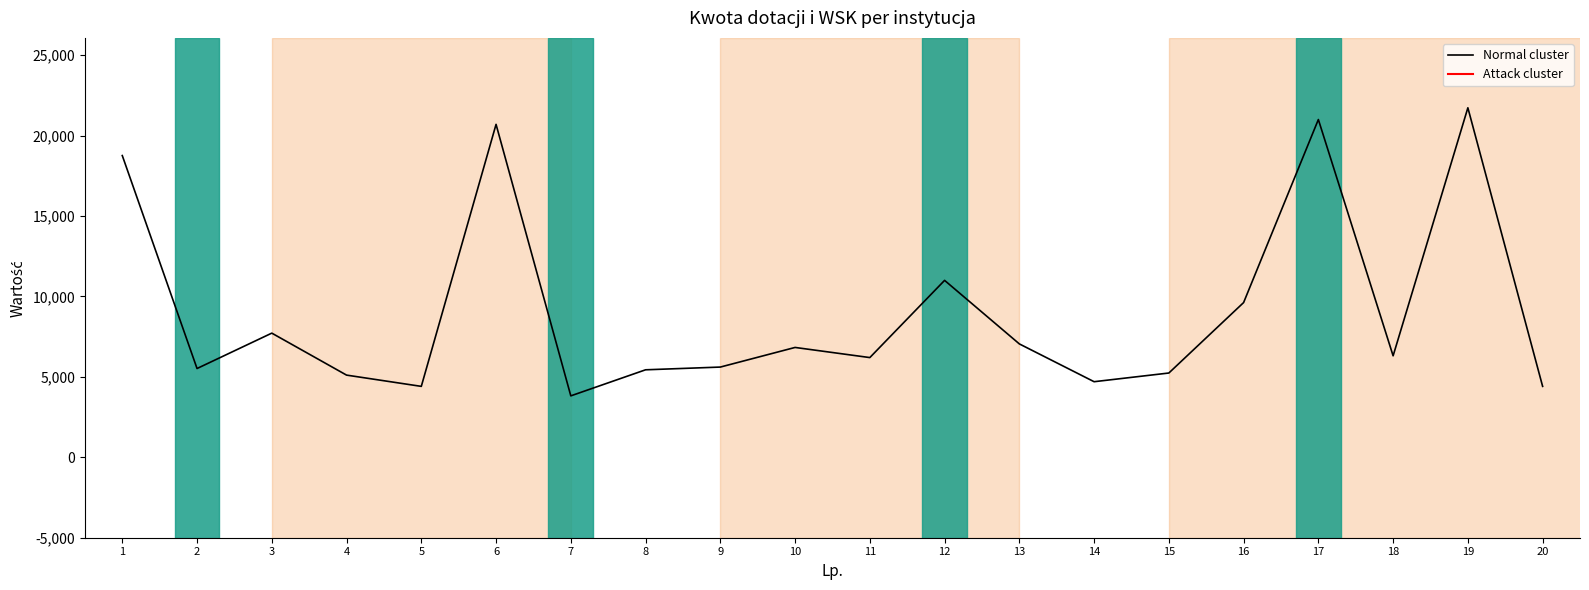

The chart shows a value of 2612 at 7. True or false?

False